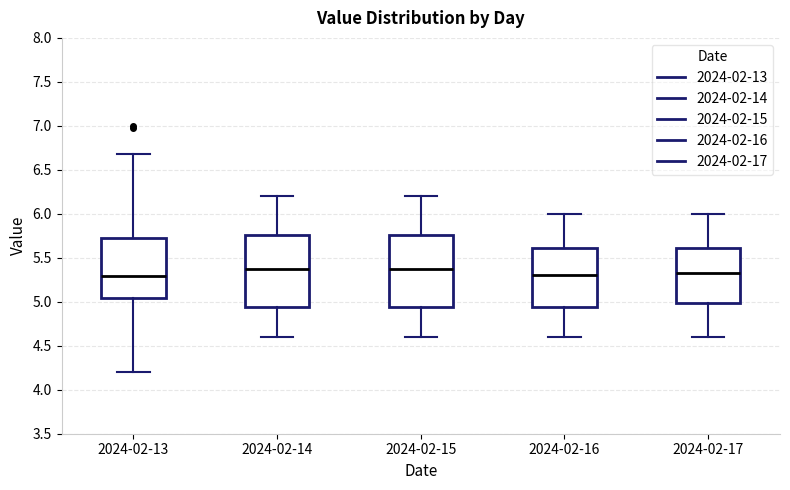

Reading left to right, transcribe this box plot: for each box, give where its median line is, the range the box spans, and where its two whiskers end, as read against the y-axis. The values are not printed on the chart, so give them approximately, as read against the axis.

2024-02-13: median 5.30, box 5.05 to 5.70, whiskers 4.20 to 6.70
2024-02-14: median 5.40, box 4.95 to 5.75, whiskers 4.60 to 6.20
2024-02-15: median 5.40, box 4.95 to 5.75, whiskers 4.60 to 6.20
2024-02-16: median 5.30, box 4.95 to 5.60, whiskers 4.60 to 6.00
2024-02-17: median 5.35, box 5.00 to 5.60, whiskers 4.60 to 6.00